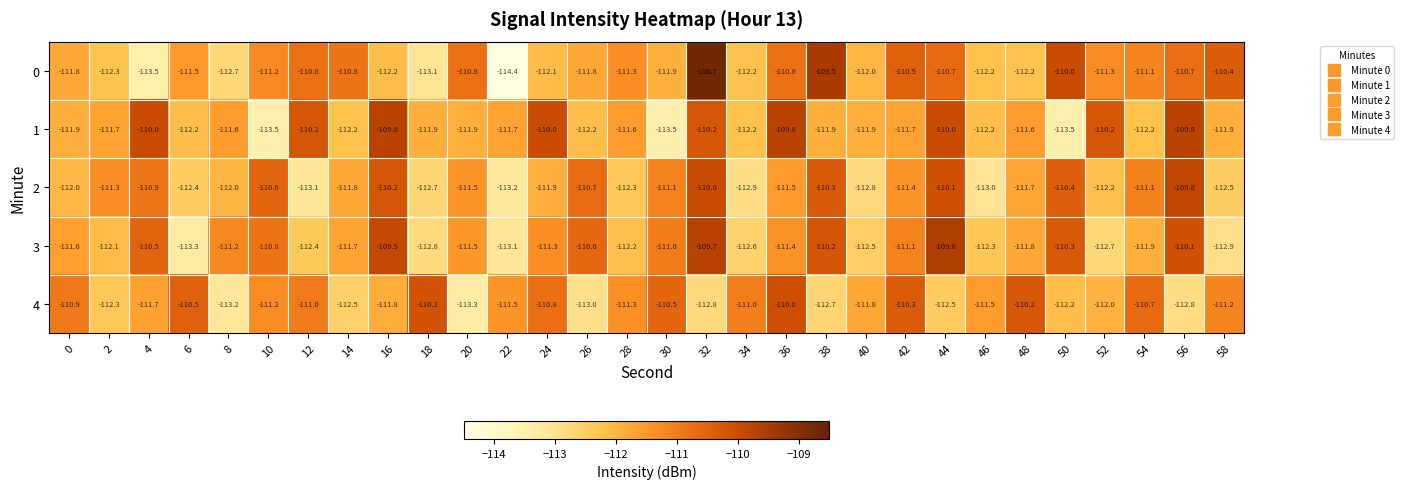

What is the difference between the maximum and minimum values in the 3 series?

3.7